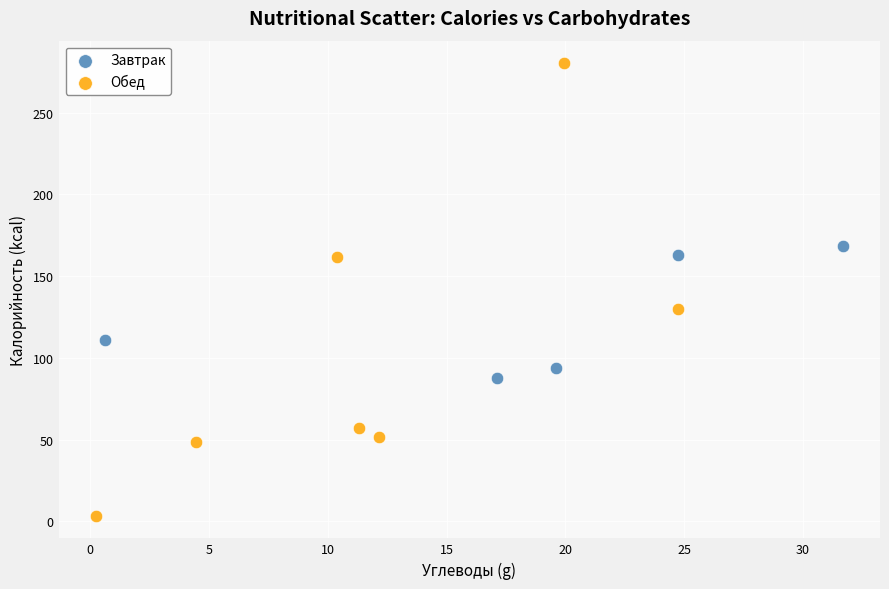

Which series has the widest spread of Y values?

Обед